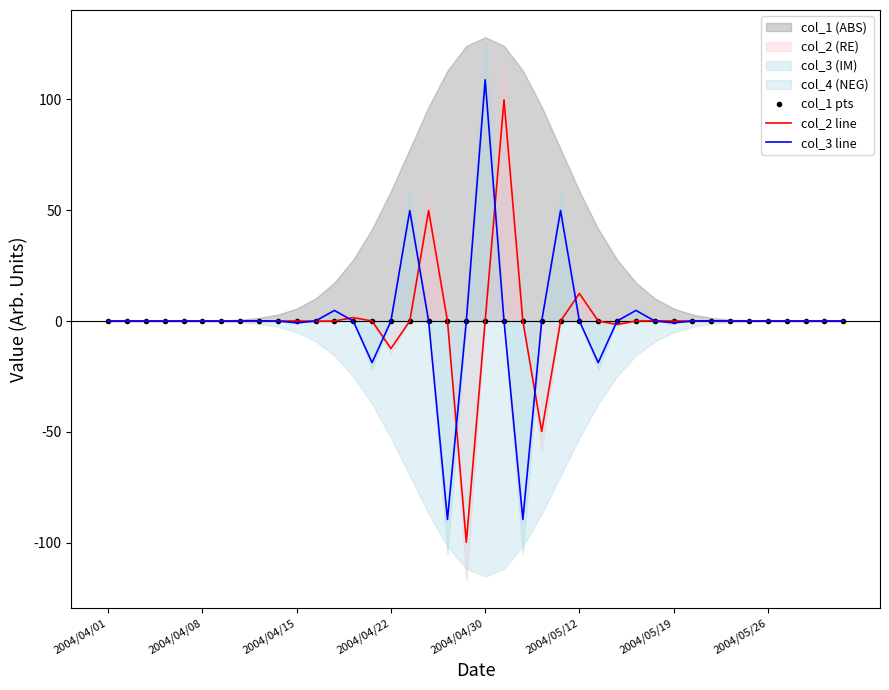

What is the maximum value shown in the chart?

108.8